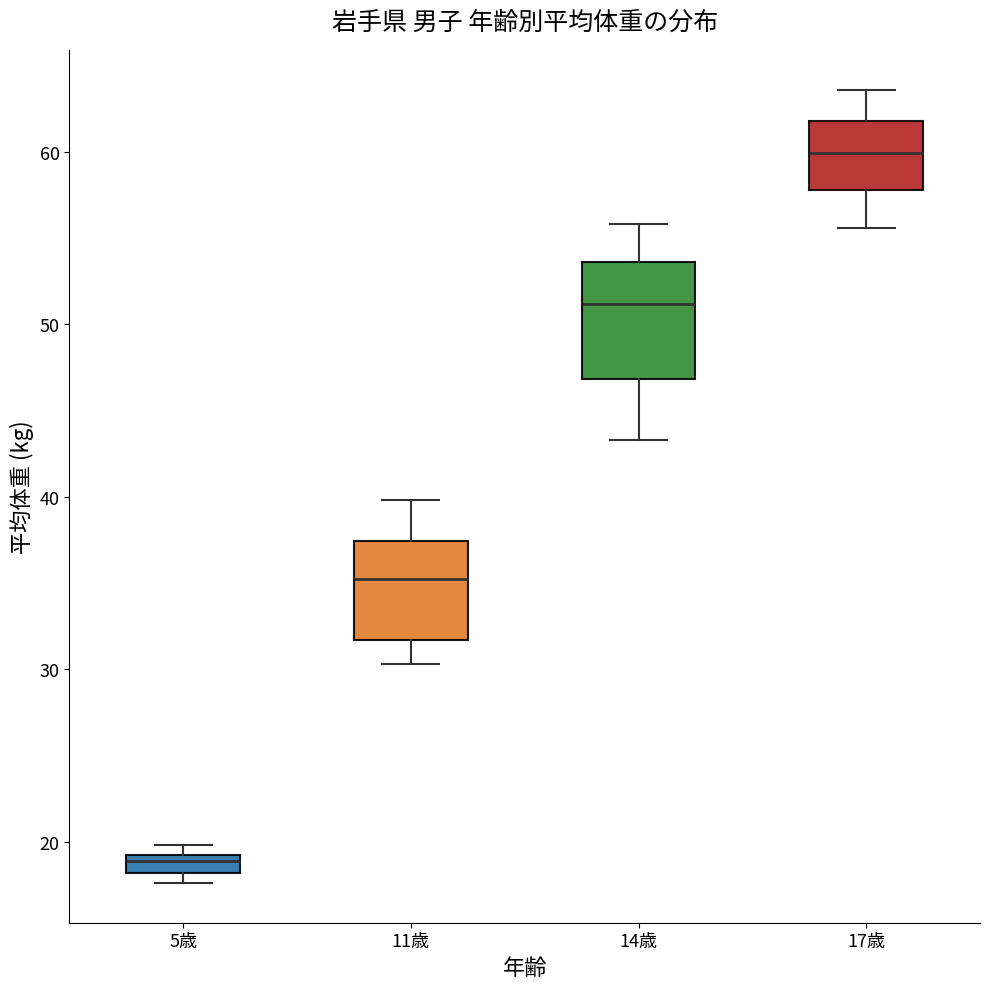

Comparing the boxes themselves (not the whiskers), which one is the tallest?

14歳